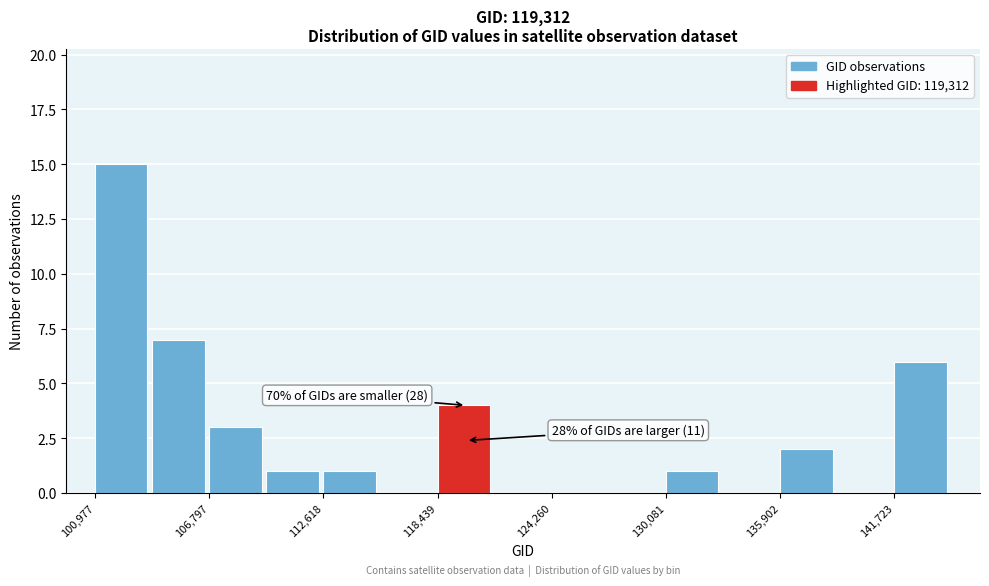

Read against the x-axis, roughly where is the centre of the tallest bar?

102000